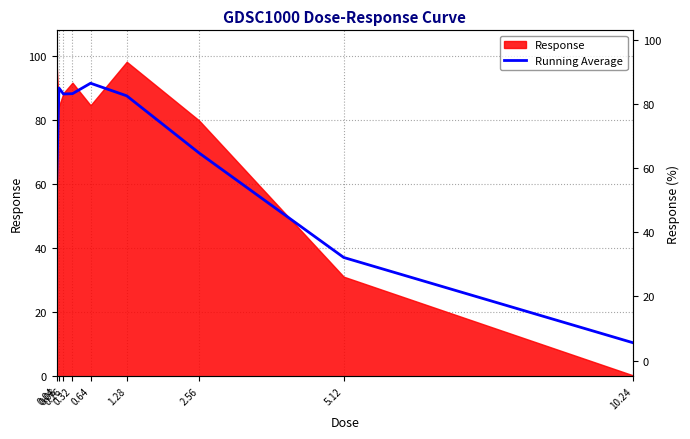

Which has a higher value, 0.32 or 0.04?

0.32